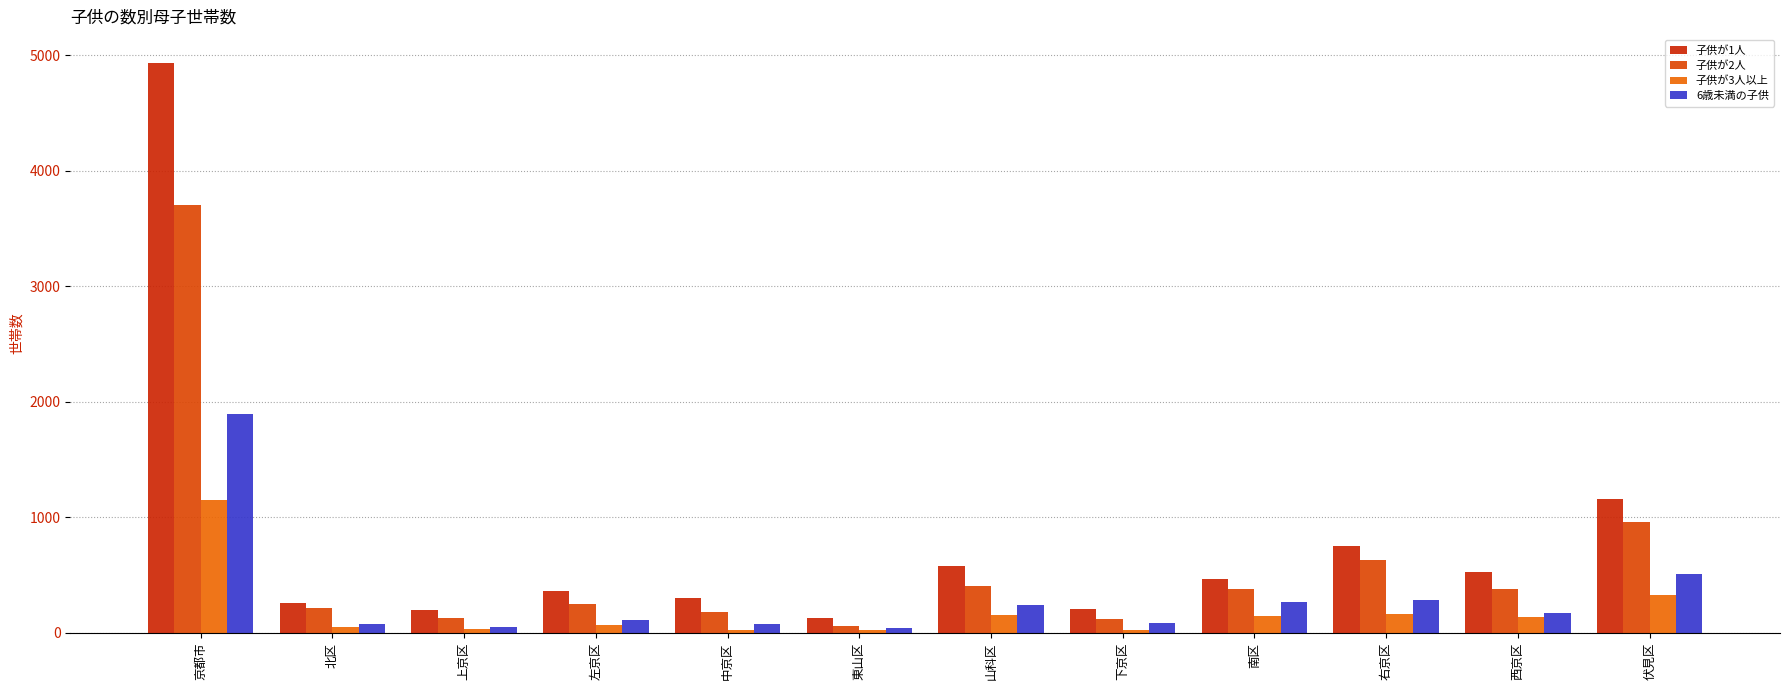

Between 京都市 and 東山区, which series saw the biggest shift?

子供が1人